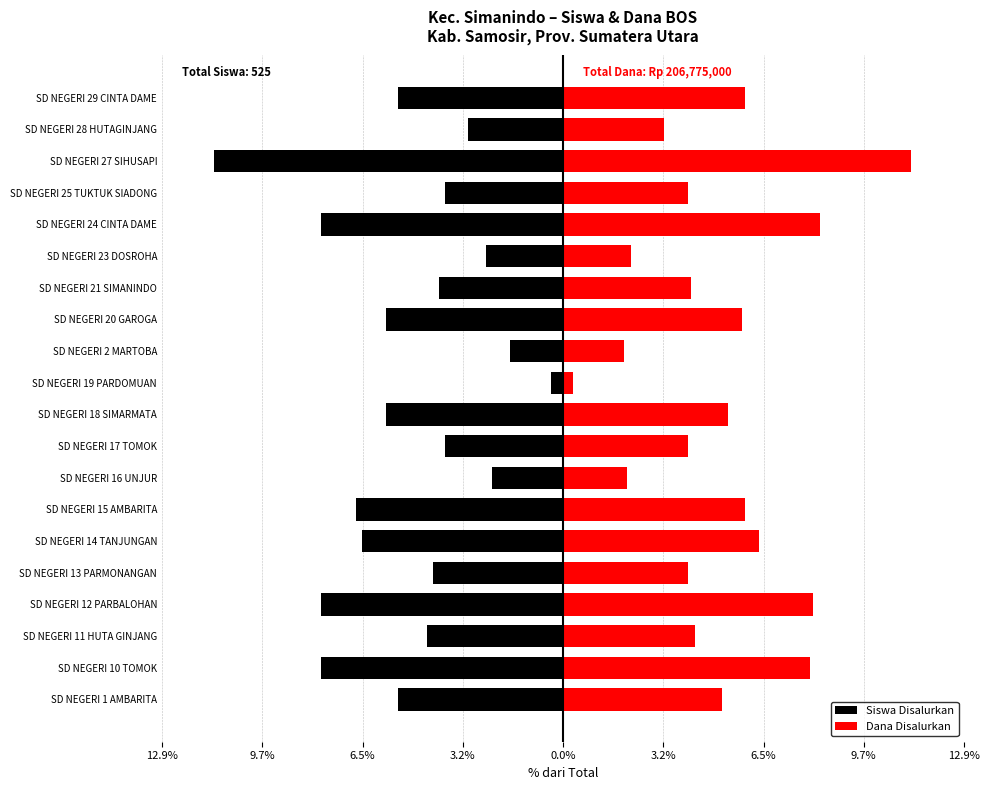

List the series in order of their overall mean, highest first.

Dana Disalurkan, Siswa Disalurkan